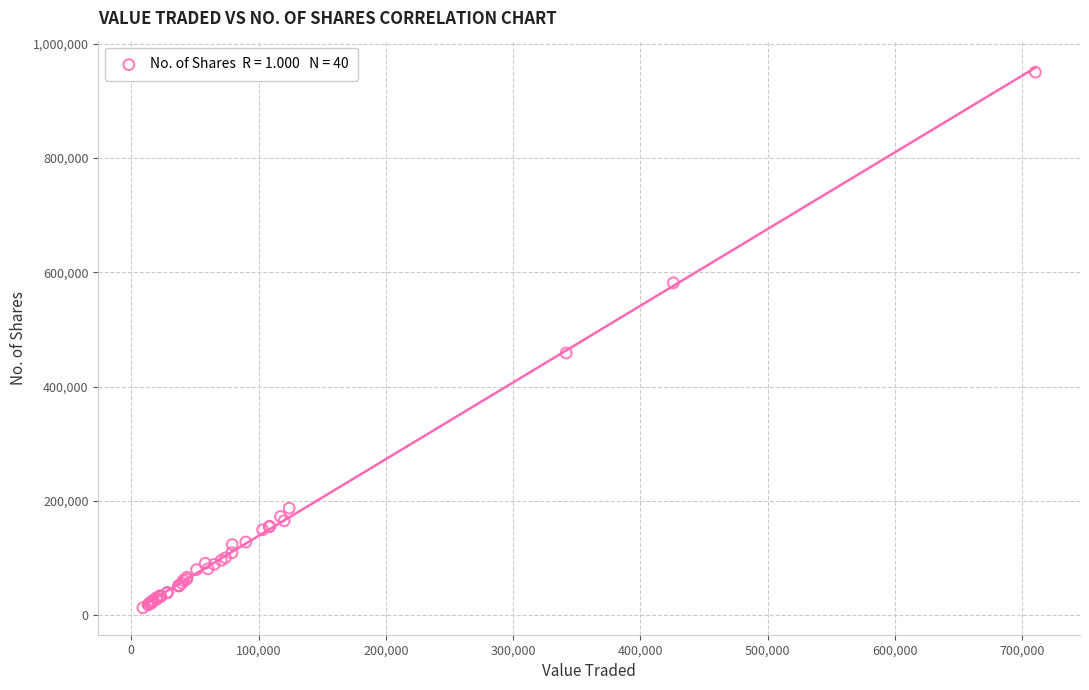

What Y value in the scatter plot is closest to 481769?

458836